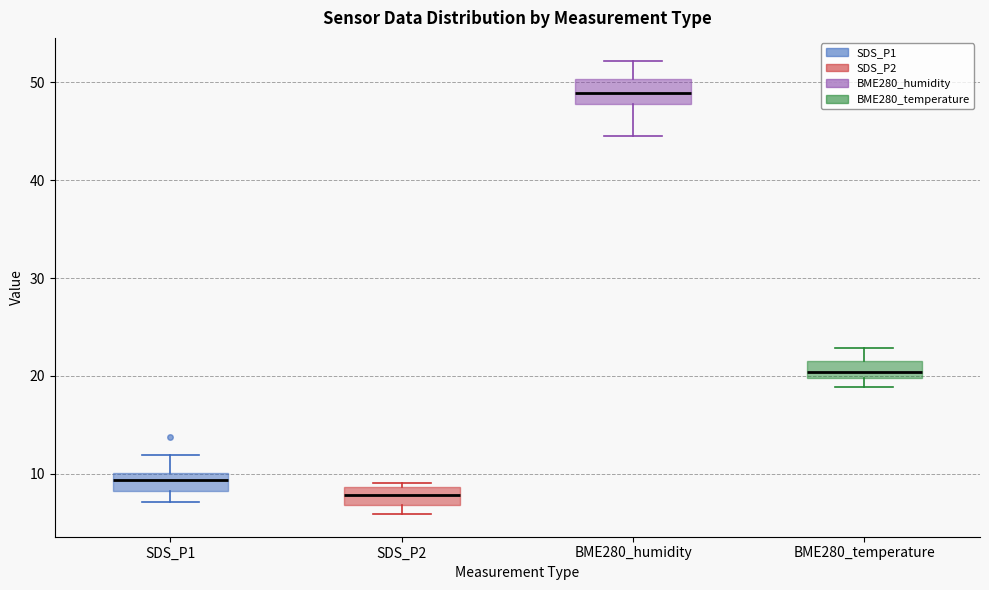

Reading left to right, transcribe this box plot: for each box, give where its median line is, the range the box spans, and where its two whiskers end, as read against the y-axis. The values are not printed on the chart, so give them approximately, as read against the axis.

SDS_P1: median 9, box 8 to 10, whiskers 7 to 12
SDS_P2: median 8, box 7 to 9, whiskers 6 to 9 (just above the box's upper edge)
BME280_humidity: median 49, box 48 to 50, whiskers 45 to 52
BME280_temperature: median 20 (inside the box), box 20 to 22, whiskers 19 to 23